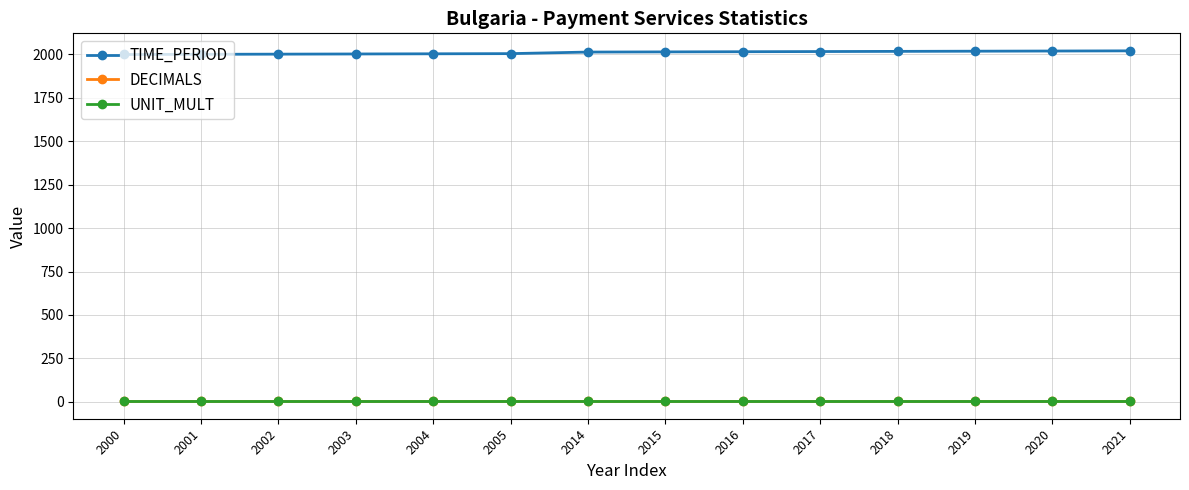

What are all the series names shown in the legend?

TIME_PERIOD, DECIMALS, UNIT_MULT